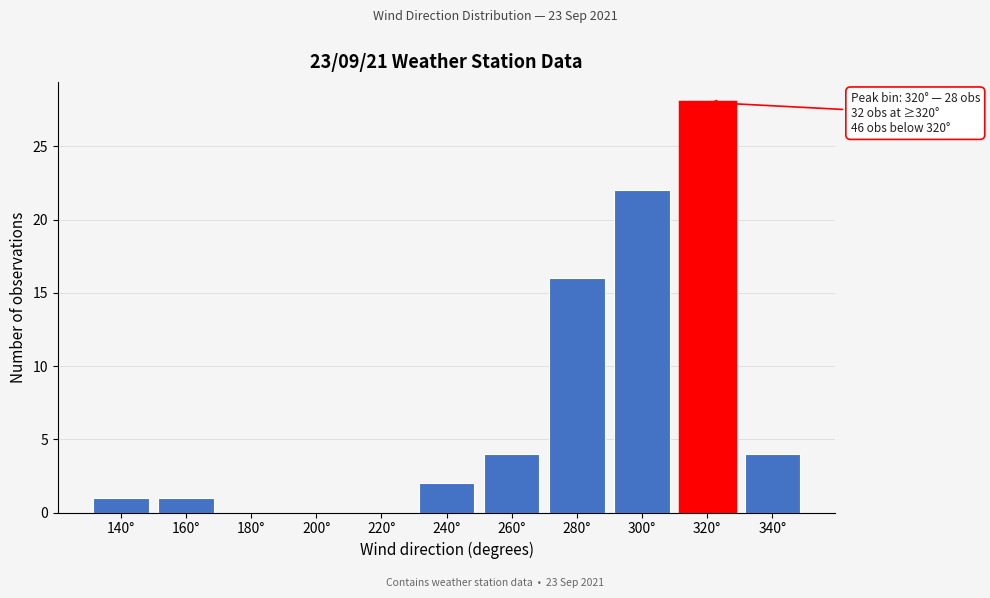

Reading left to right, extract all data points from this chart.

140°=1	160°=1	180°=0	200°=0	220°=0	240°=2	260°=4	280°=16	300°=22	320°=28	340°=4